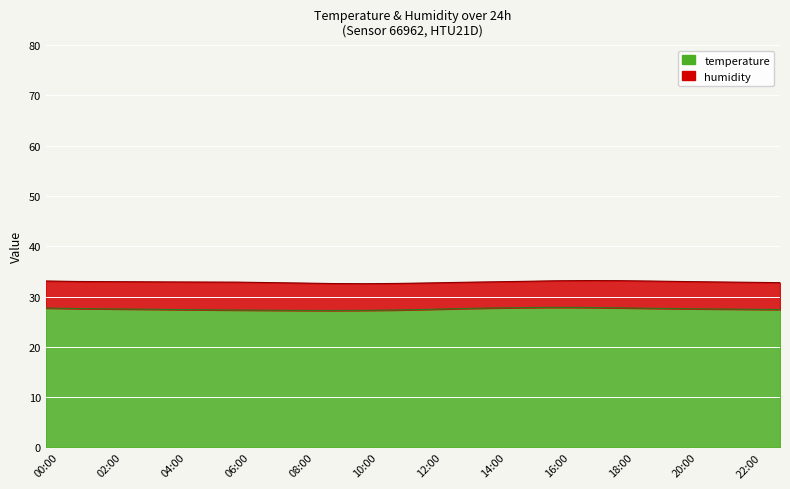

What is the approximate value at 19:00?

27.6